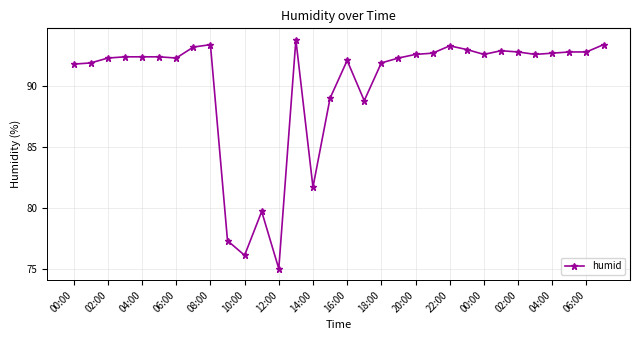

What is the average value?

90.1